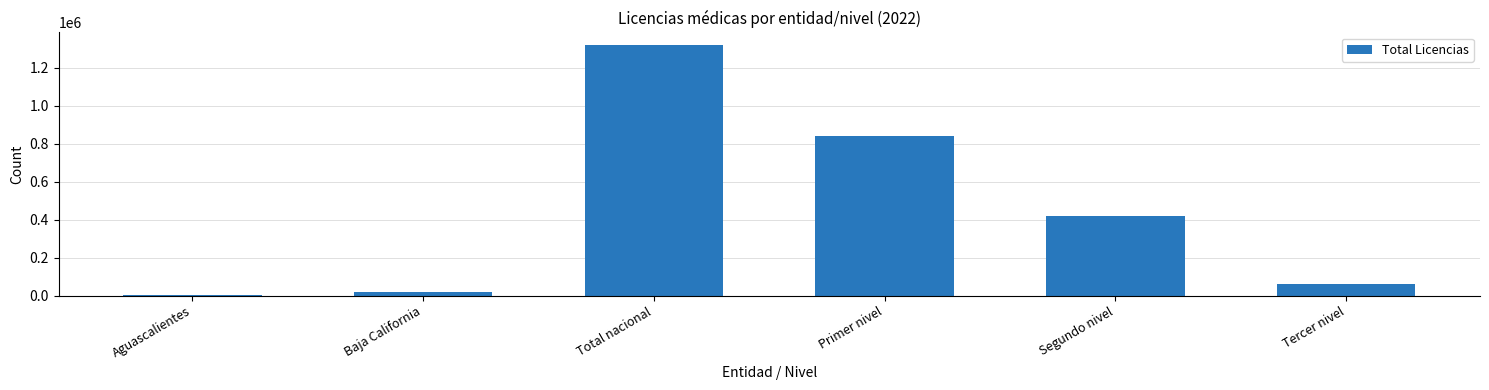

What is the change in value from Baja California to Tercer nivel?

+41608